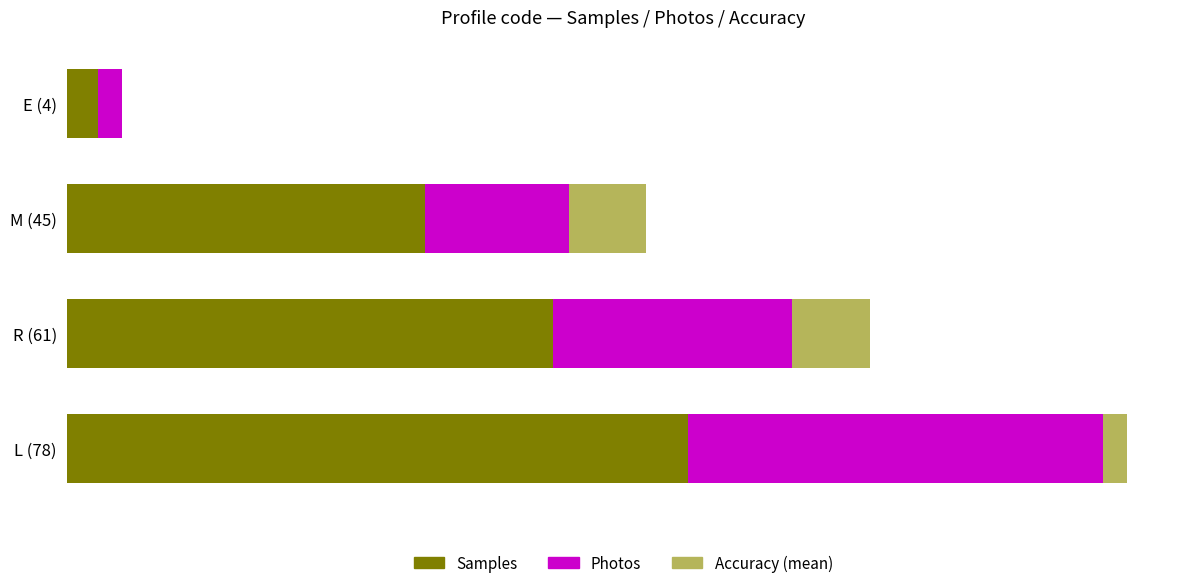

What are all the series names shown in the legend?

Samples, Photos, Accuracy (mean)